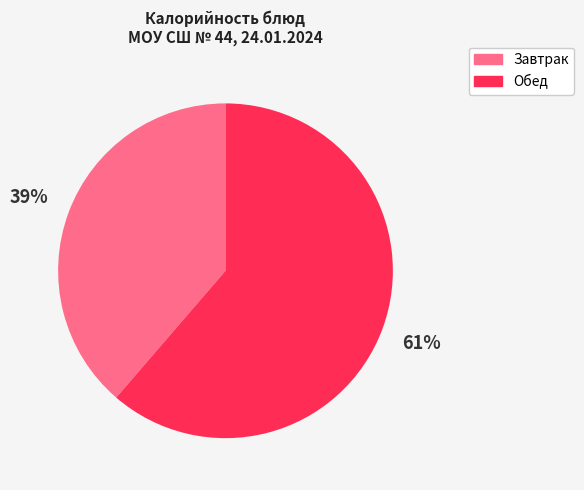

To the nearest percent, what is the average slice percentage?

50%